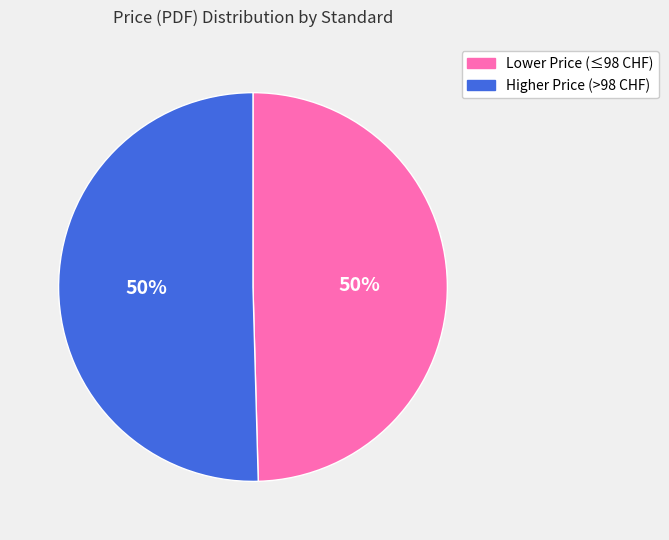

How many slices are in this pie chart?

2